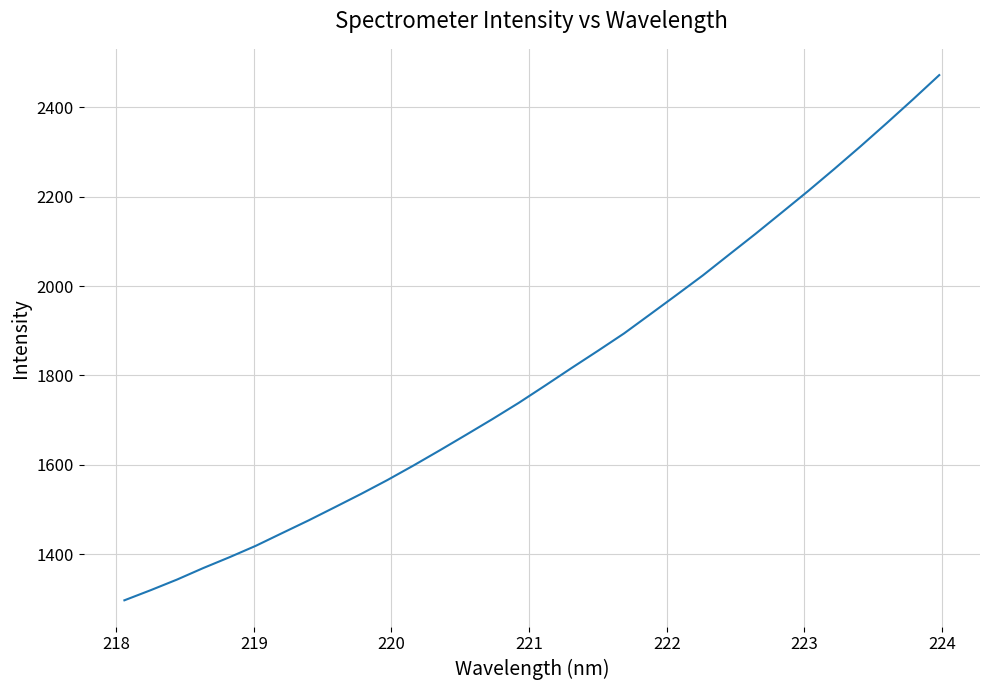

What is the difference between the maximum and minimum values?

1174.5